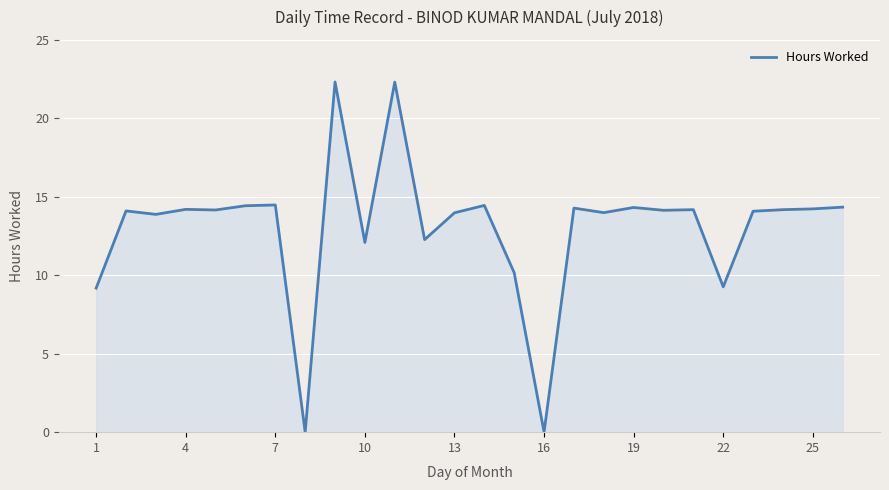

What is the maximum value shown in the chart?

22.3